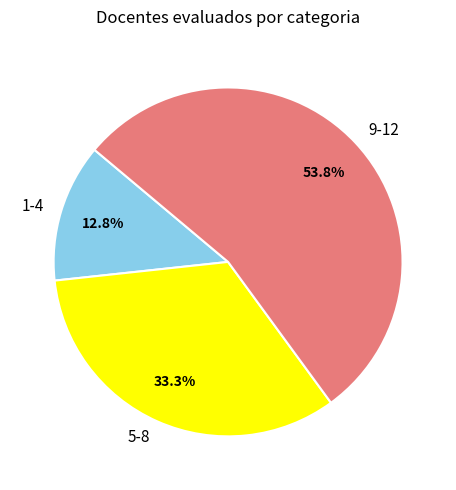

Approximately how many times larger is the value at 1-4 compared to 5-8?

0.4